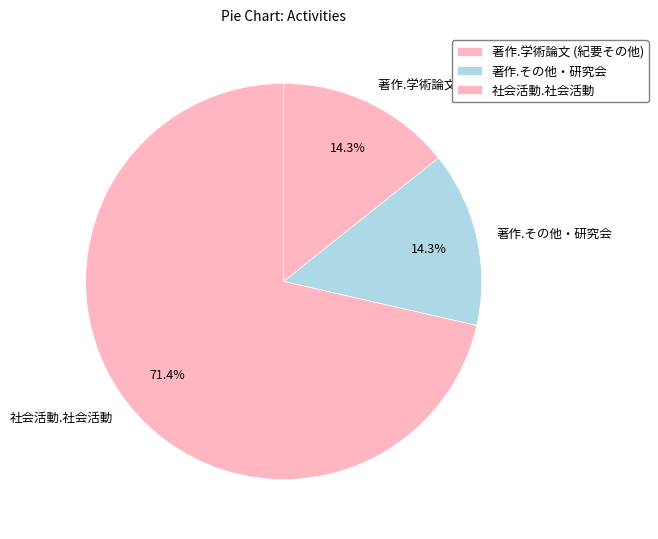

To the nearest percent, what is the combined percentage of 社会活動.社会活動 and 著作.その他・研究会?

86%